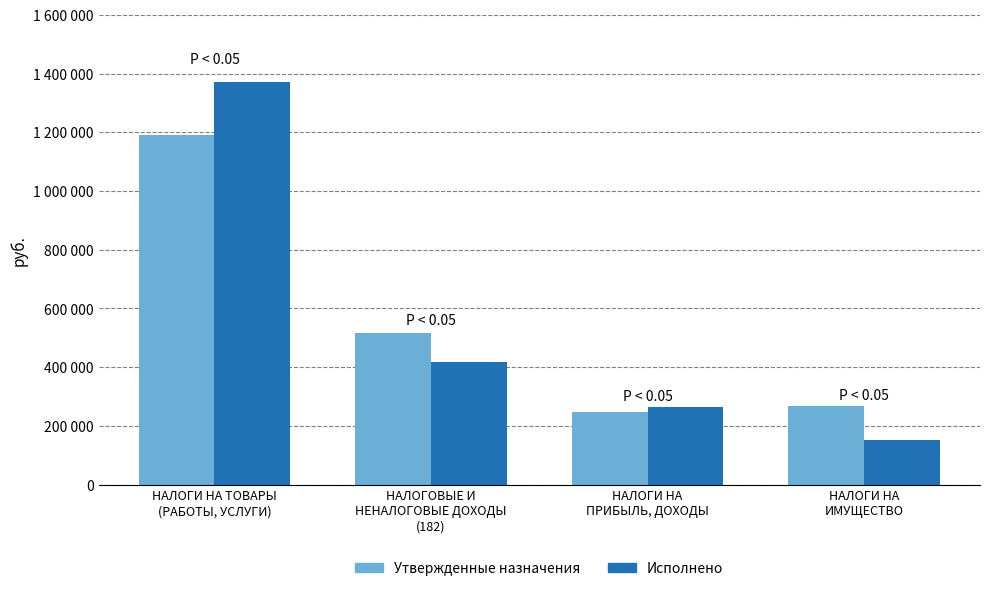

At НАЛОГИ НА ТОВАРЫ
(РАБОТЫ, УСЛУГИ), list the series in order from smallest to largest.

Утвержденные назначения, Исполнено